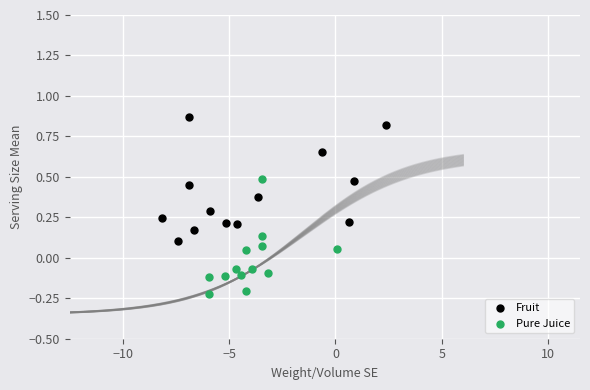

Which series reaches the maximum Y coordinate?

Fruit